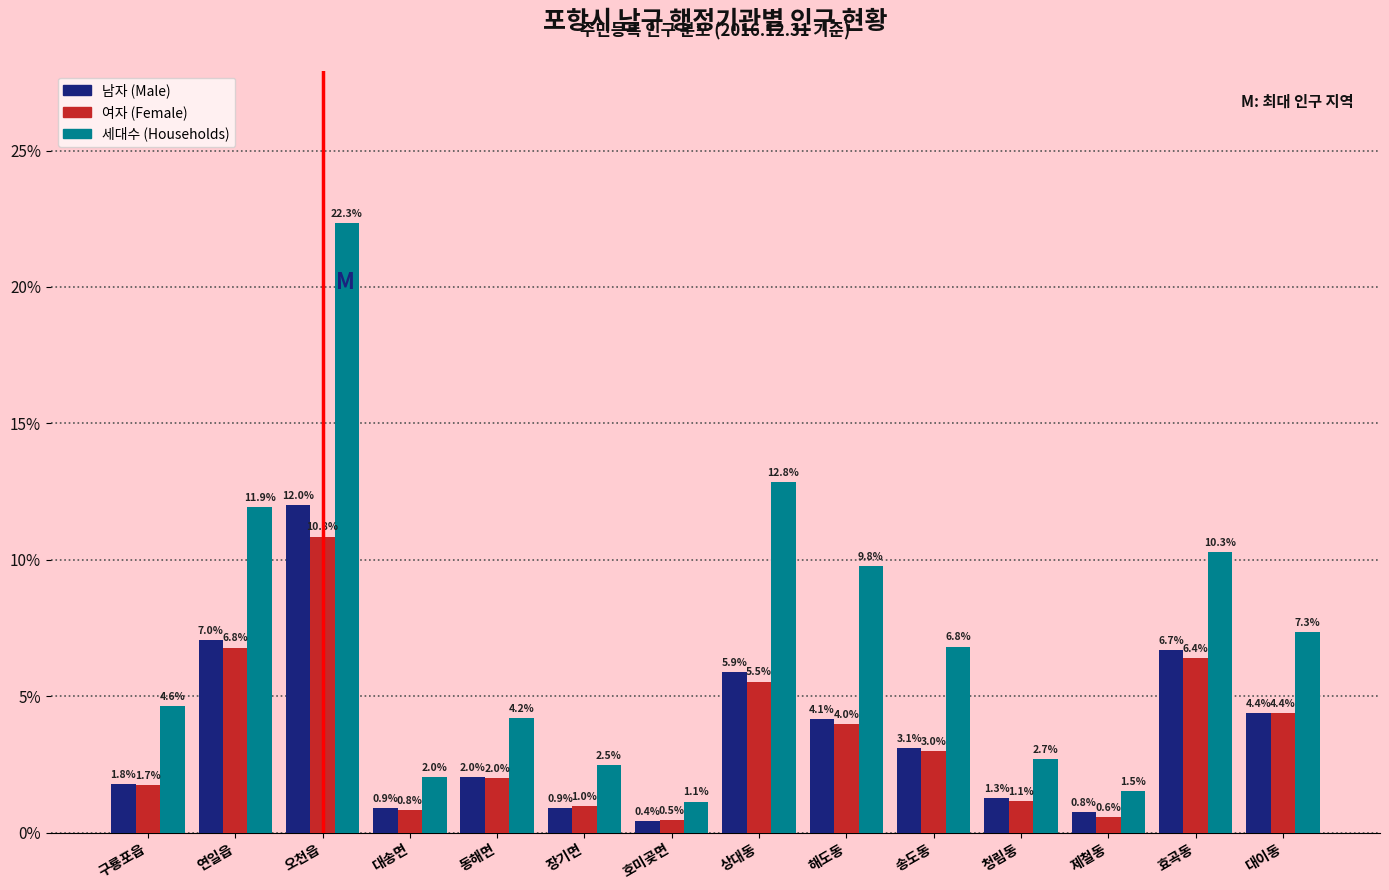

Reading left to right, transcribe all the data shown in this chart.

남자 (Male): 구룡포읍=1.8	연일읍=7.0	오천읍=12.0	대송면=0.9	동해면=2.0	장기면=0.9	호미곶면=0.4	상대동=5.9	해도동=4.1	송도동=3.1	청림동=1.3	제철동=0.8	효곡동=6.7	대이동=4.4
여자 (Female): 구룡포읍=1.7	연일읍=6.8	오천읍=10.8	대송면=0.8	동해면=2.0	장기면=1.0	호미곶면=0.5	상대동=5.5	해도동=4.0	송도동=3.0	청림동=1.1	제철동=0.6	효곡동=6.4	대이동=4.4
세대수 (Households): 구룡포읍=4.6	연일읍=11.9	오천읍=22.3	대송면=2.0	동해면=4.2	장기면=2.5	호미곶면=1.1	상대동=12.8	해도동=9.8	송도동=6.8	청림동=2.7	제철동=1.5	효곡동=10.3	대이동=7.3